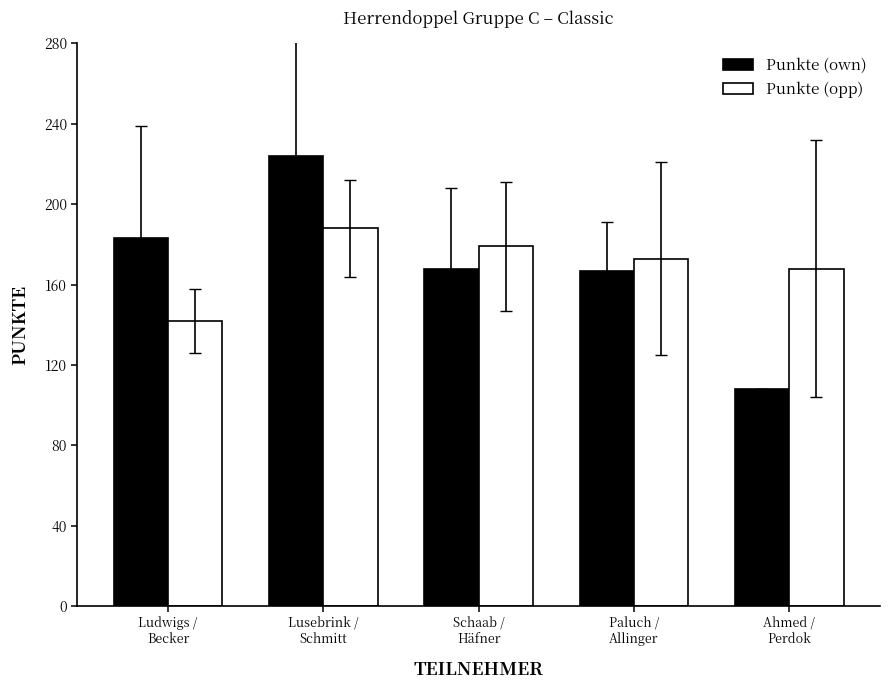

At which category is the sum across all series the highest?

Lusebrink /
Schmitt